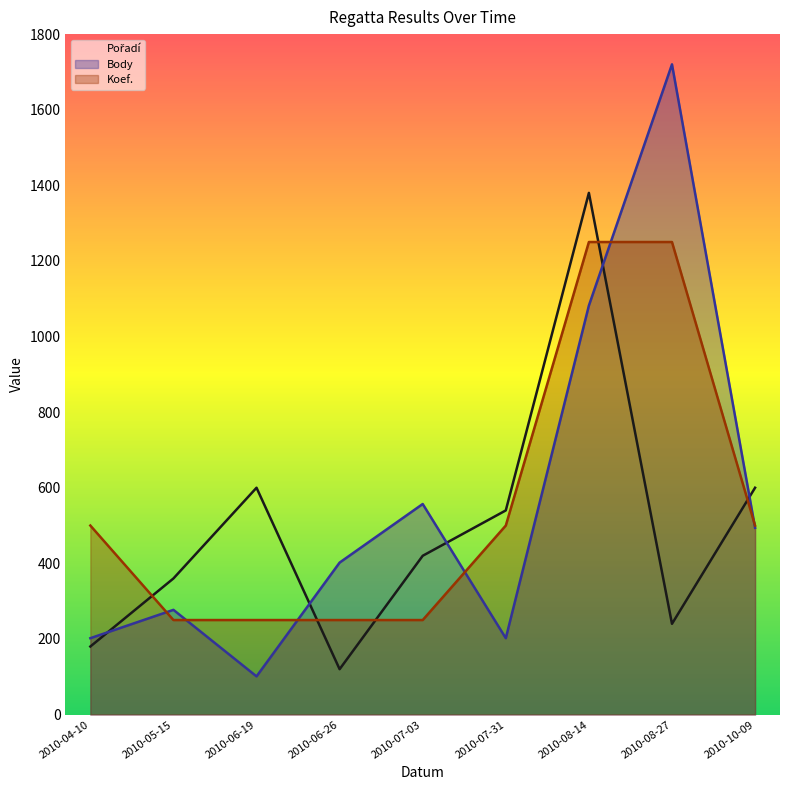

At which category does Pořadí reach its first local peak?

2010-06-19